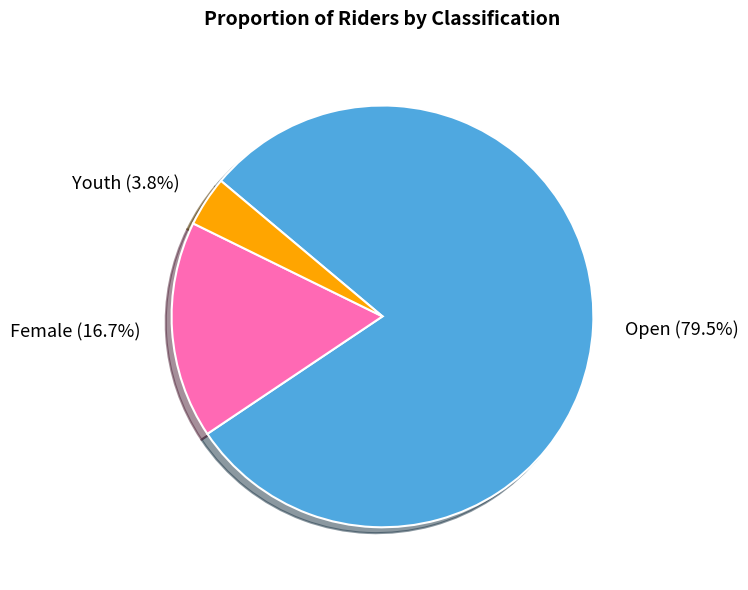

To the nearest percent, what is the difference between the Female and Open slice percentages?

63%